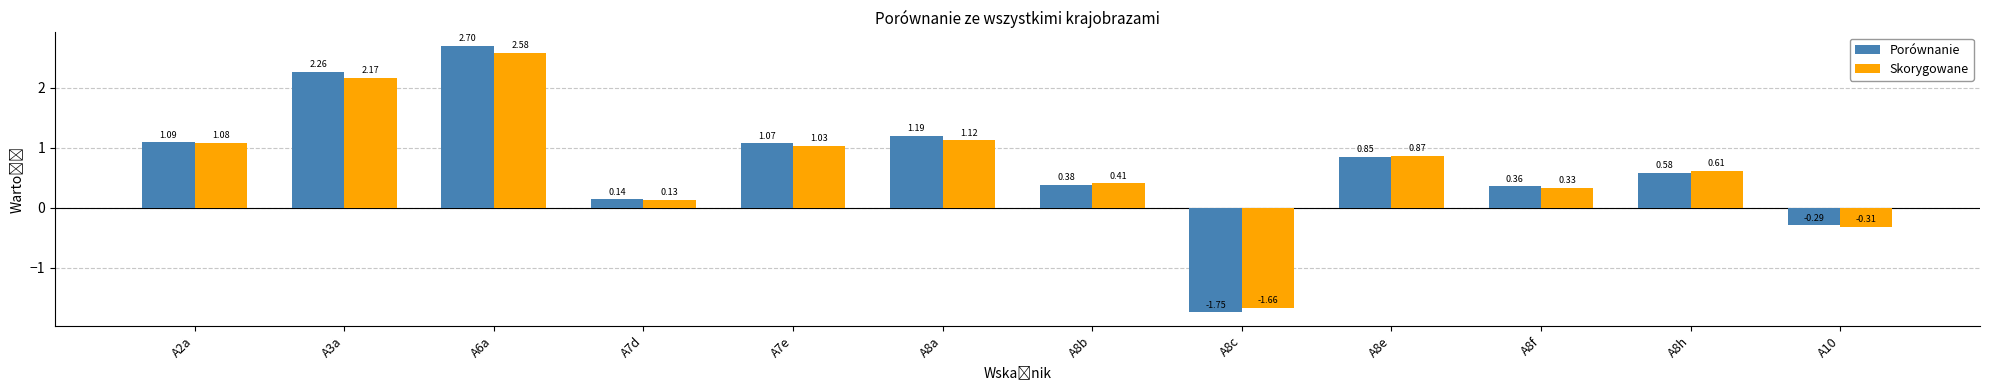

What is the difference between the maximum and second lowest values in the Porównanie series?

3.0